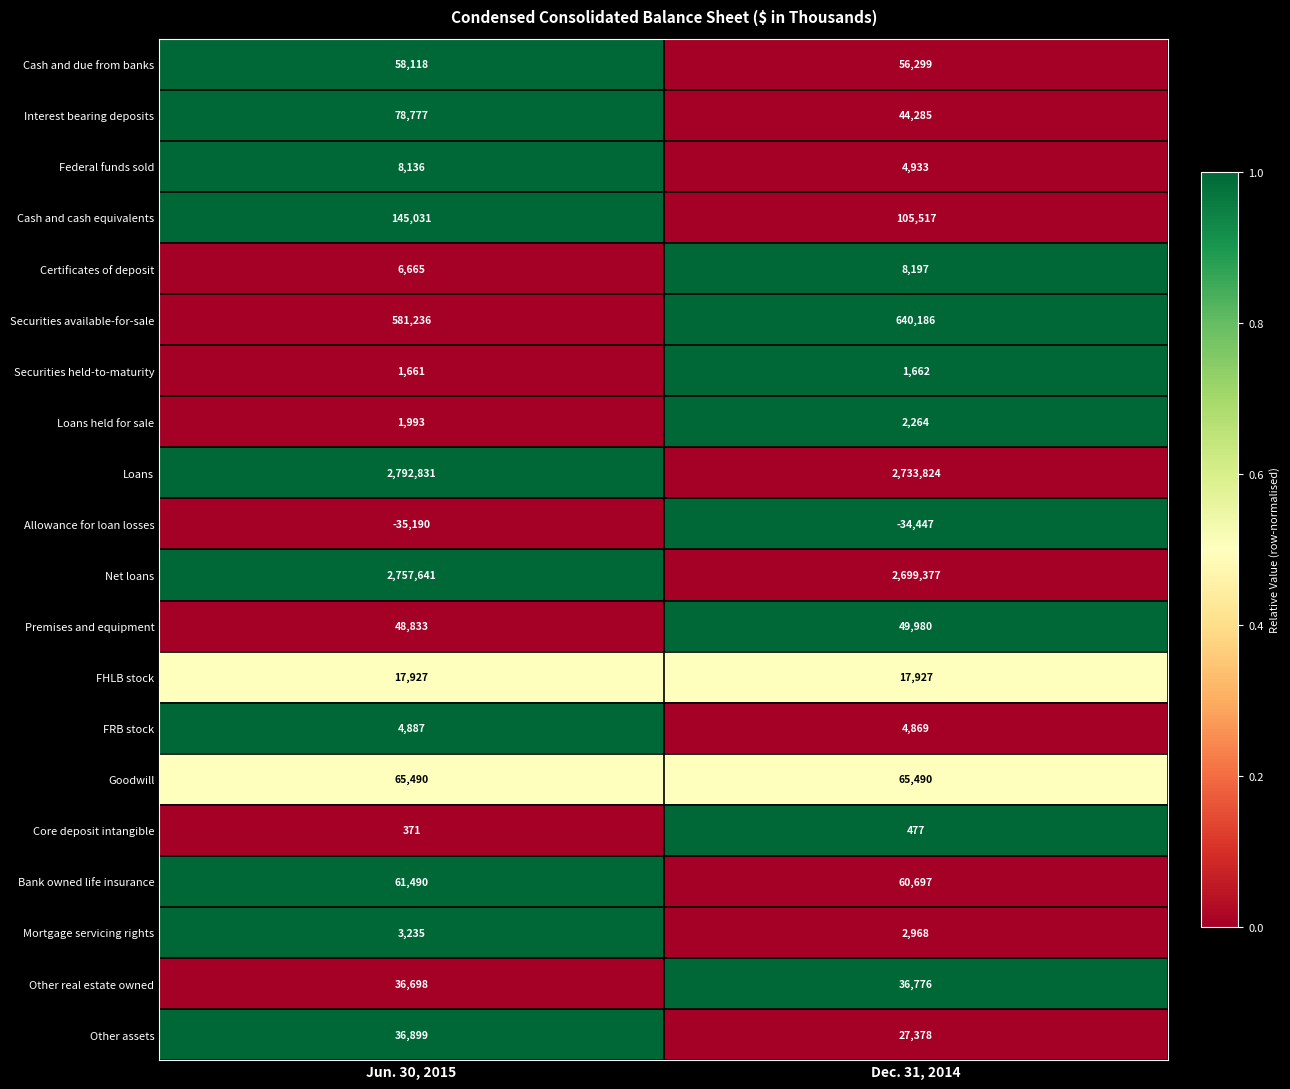

At Jun. 30, 2015, list the series in order from largest to smallest.

Loans, Net loans, Securities available-for-sale, Cash and cash equivalents, Interest bearing deposits, Goodwill, Bank owned life insurance, Cash and due from banks, Premises and equipment, Other assets, Other real estate owned, FHLB stock, Federal funds sold, Certificates of deposit, FRB stock, Mortgage servicing rights, Loans held for sale, Securities held-to-maturity, Core deposit intangible, Allowance for loan losses